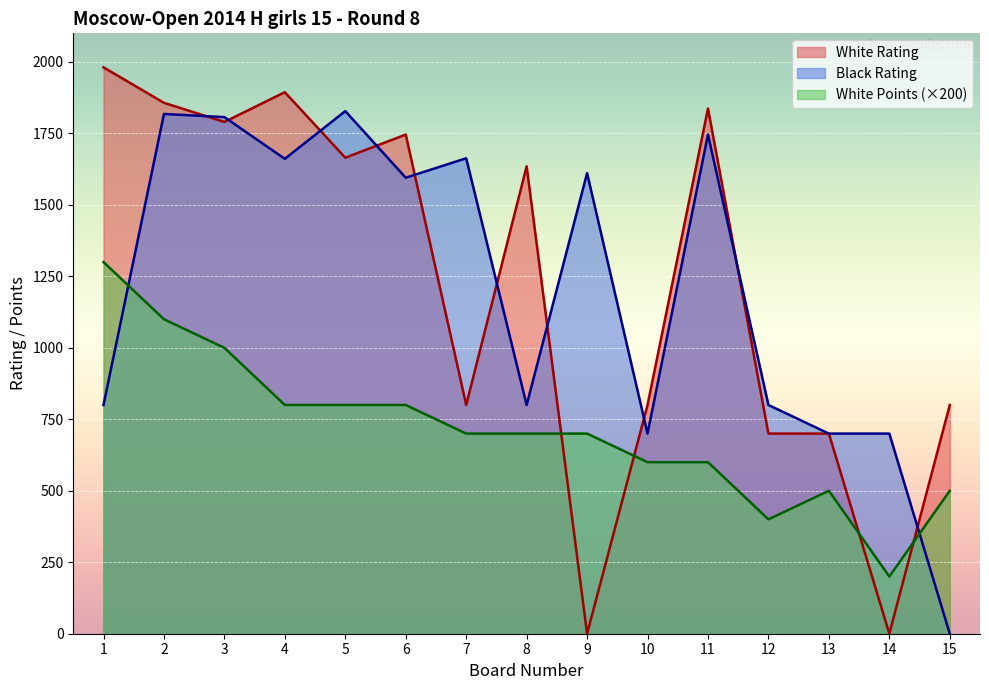

What are all the series names shown in the legend?

White Rating, Black Rating, White Points (×200)